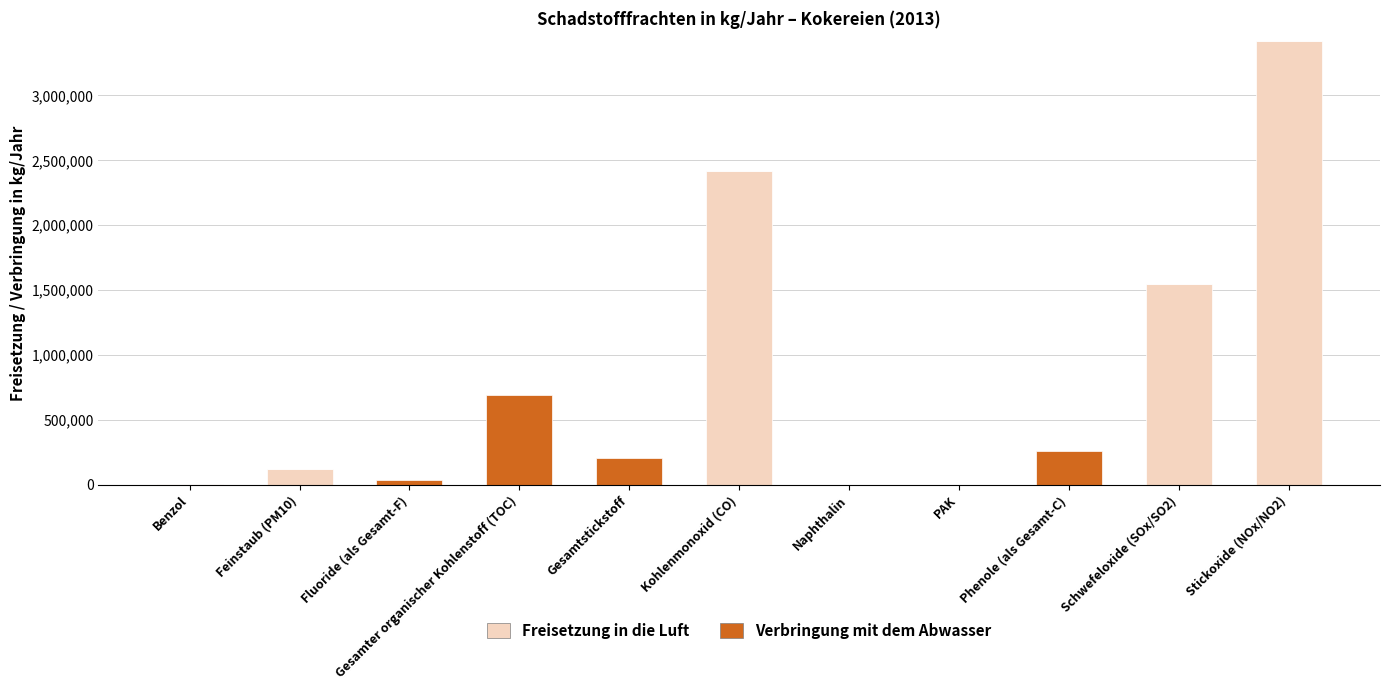

Where does the Freisetzung in die Luft series first go above 457?

Benzol